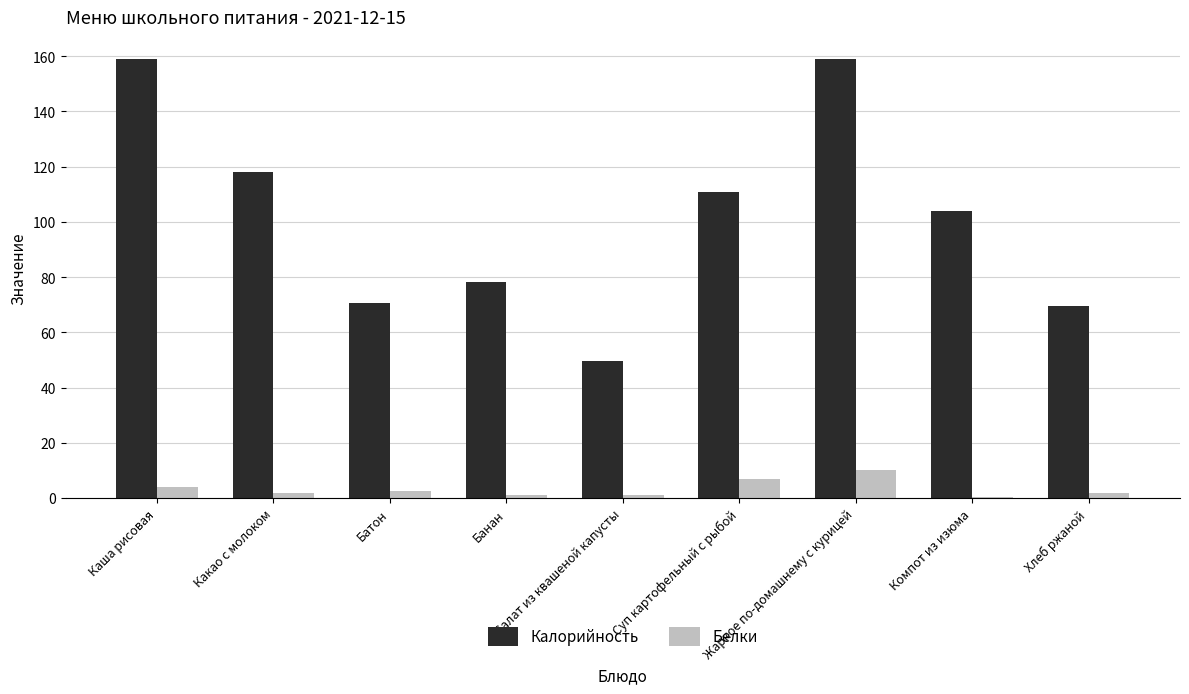

Which series changed the most between Каша рисовая and Компот из изюма?

Калорийность